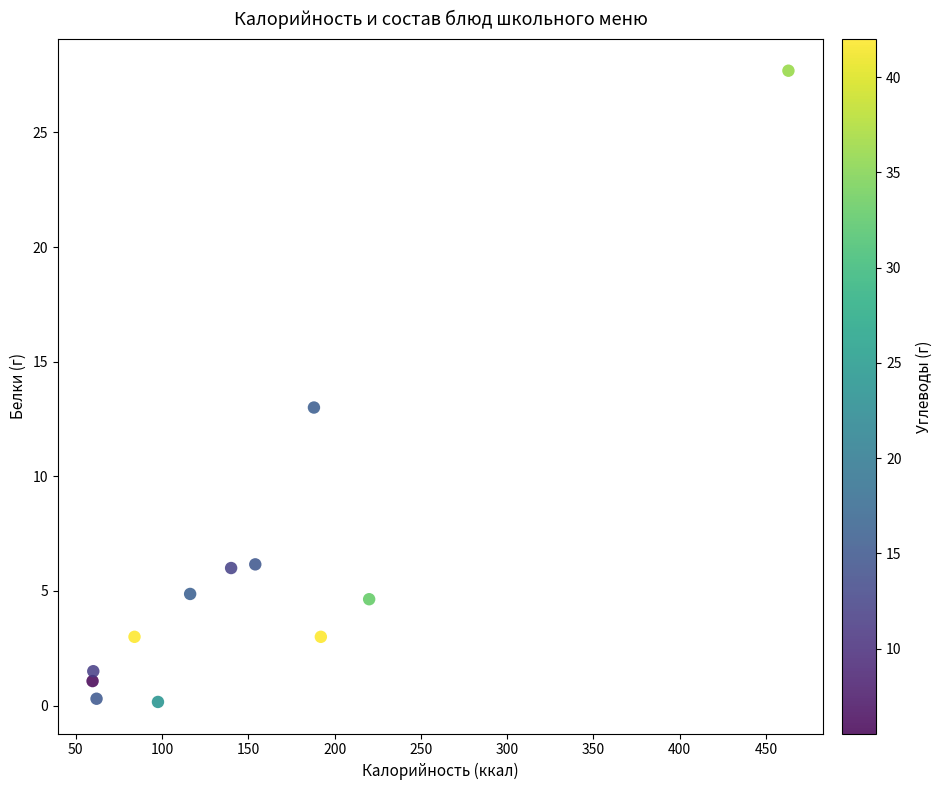

What is the range of Y values (max minus min)?

27.5